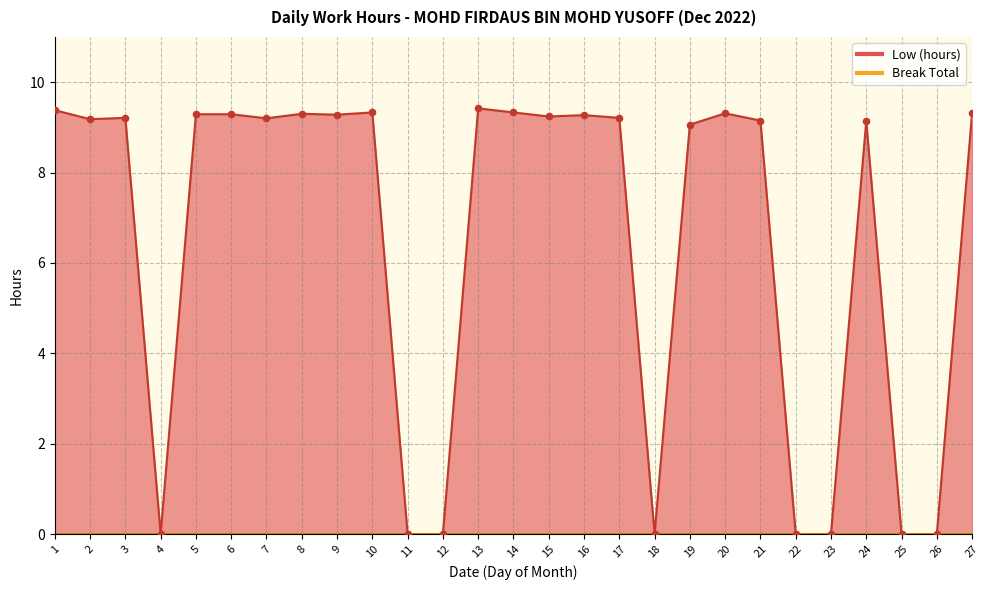

What is the change in value from 14 to 21?

-0.2